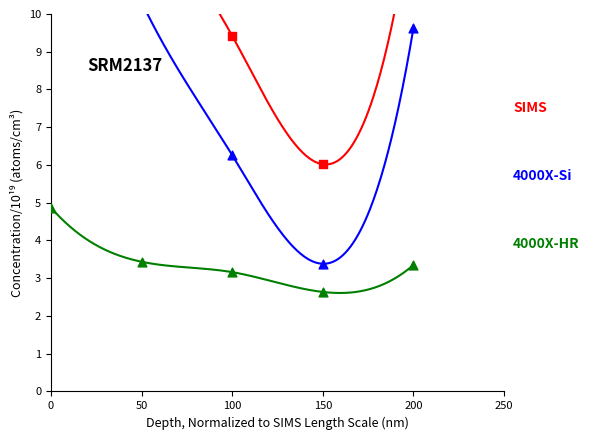

What are all the series names shown in the legend?

SIMS, 4000X-Si, 4000X-HR